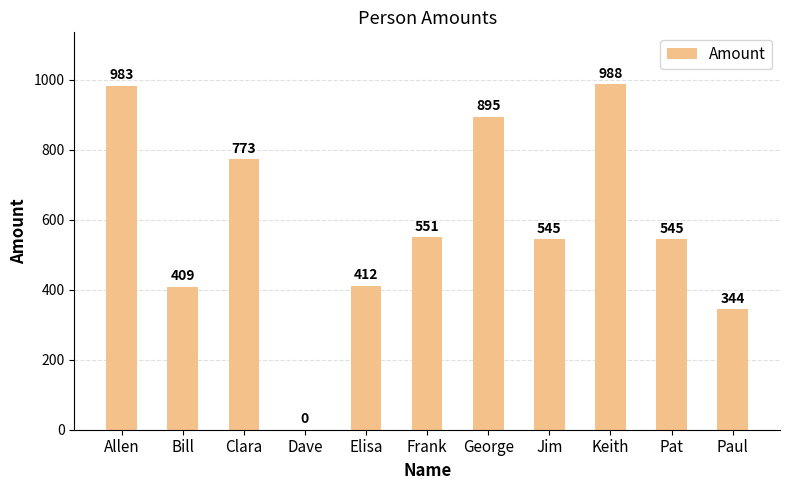

What value does the data have at Bill?

409